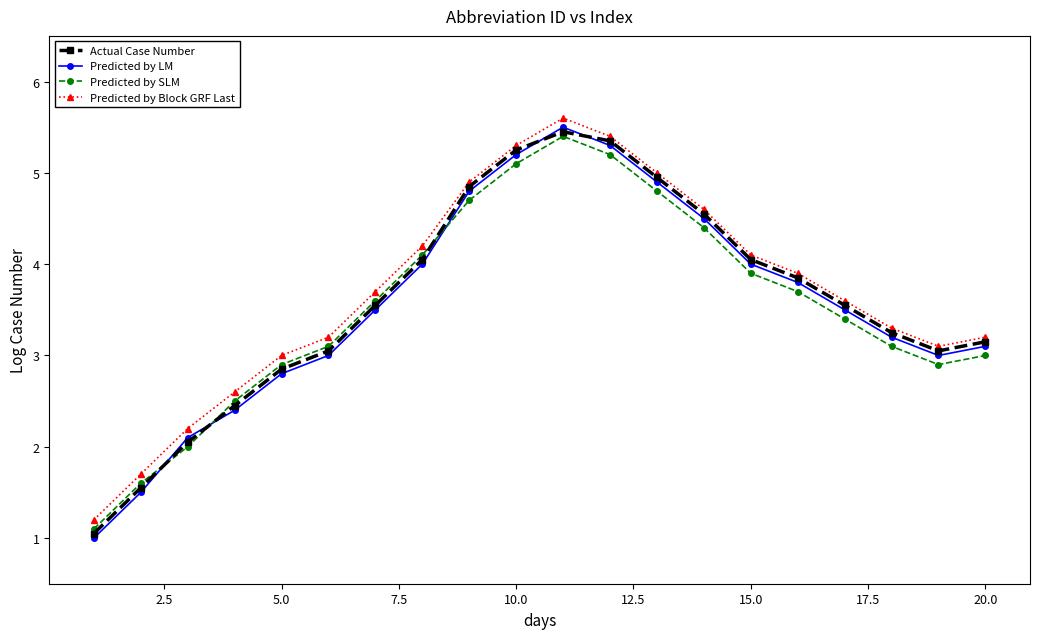

What is the value of the Predicted by SLM point at the 12th from the left?

5.2